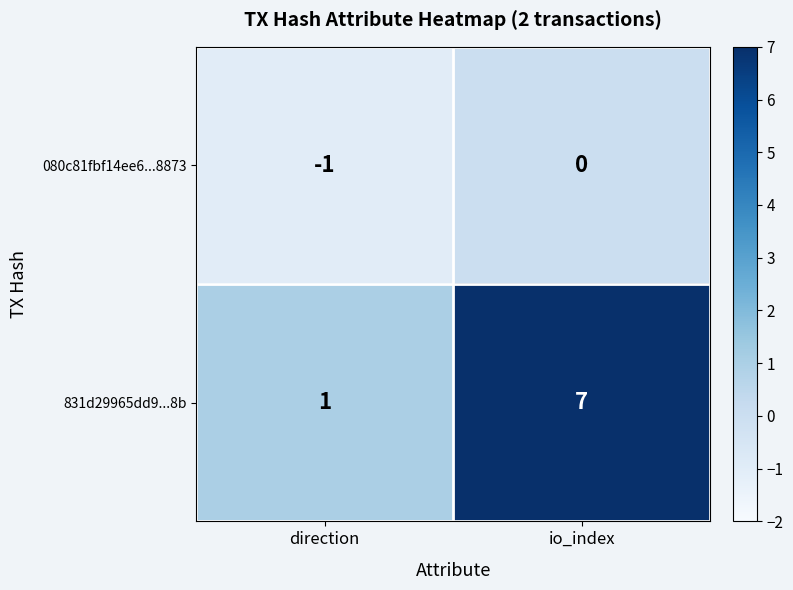

Count the number of categories in the chart.

2